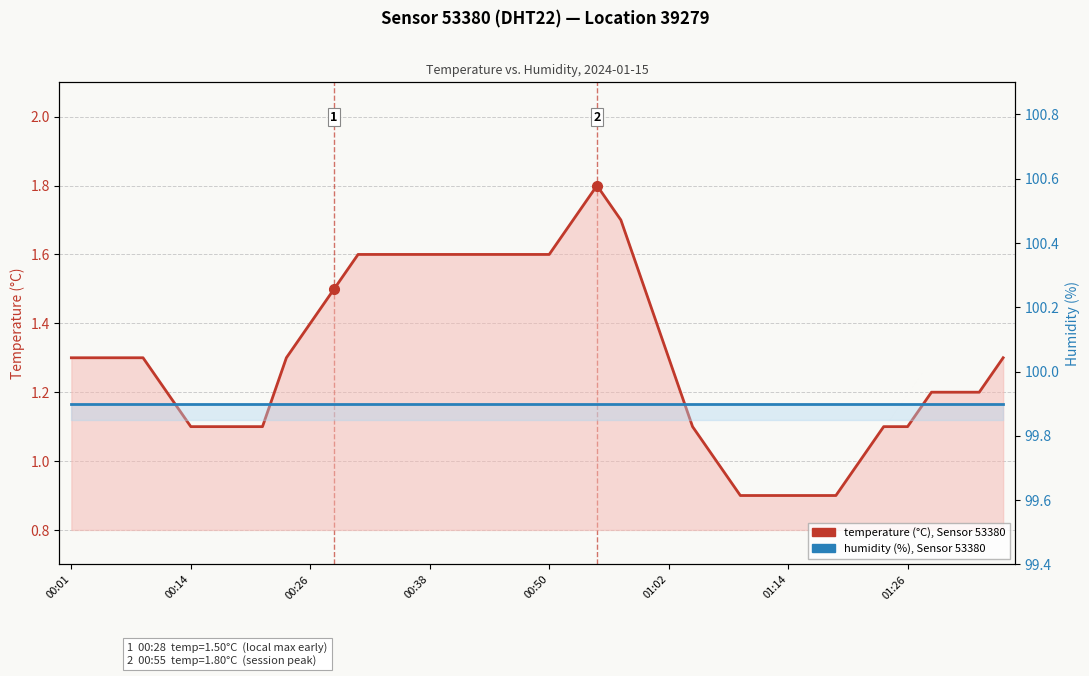

The value of temperature (°C) at 13 is 1.6. True or false?

True